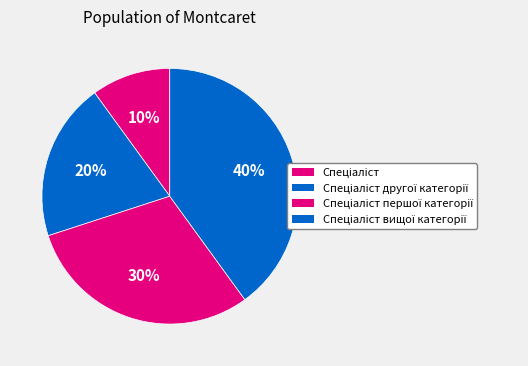

What is the smallest slice in the pie chart?

Спеціаліст